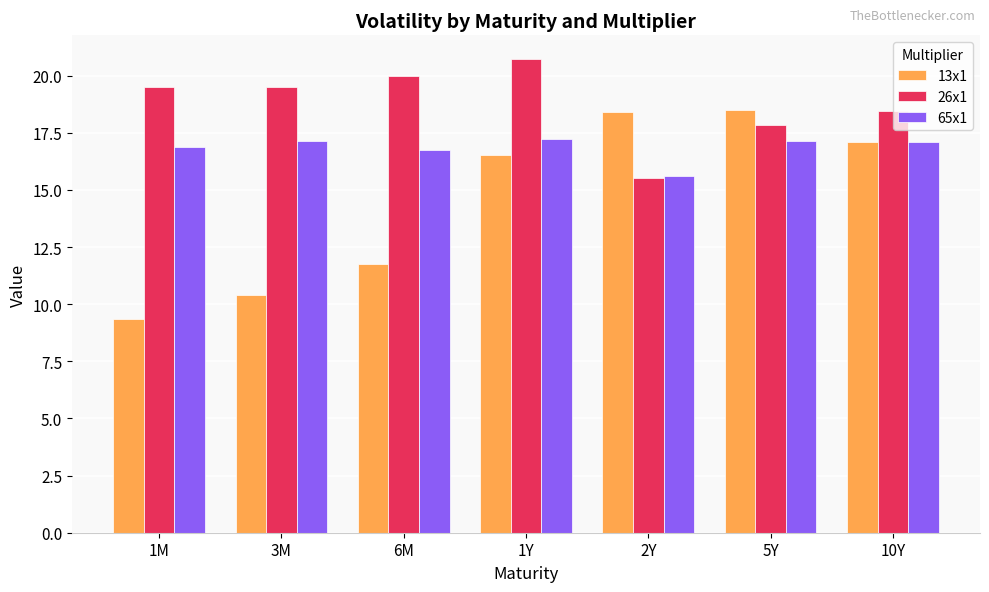

Rank the series by their maximum value, from lowest to highest.

65x1, 13x1, 26x1